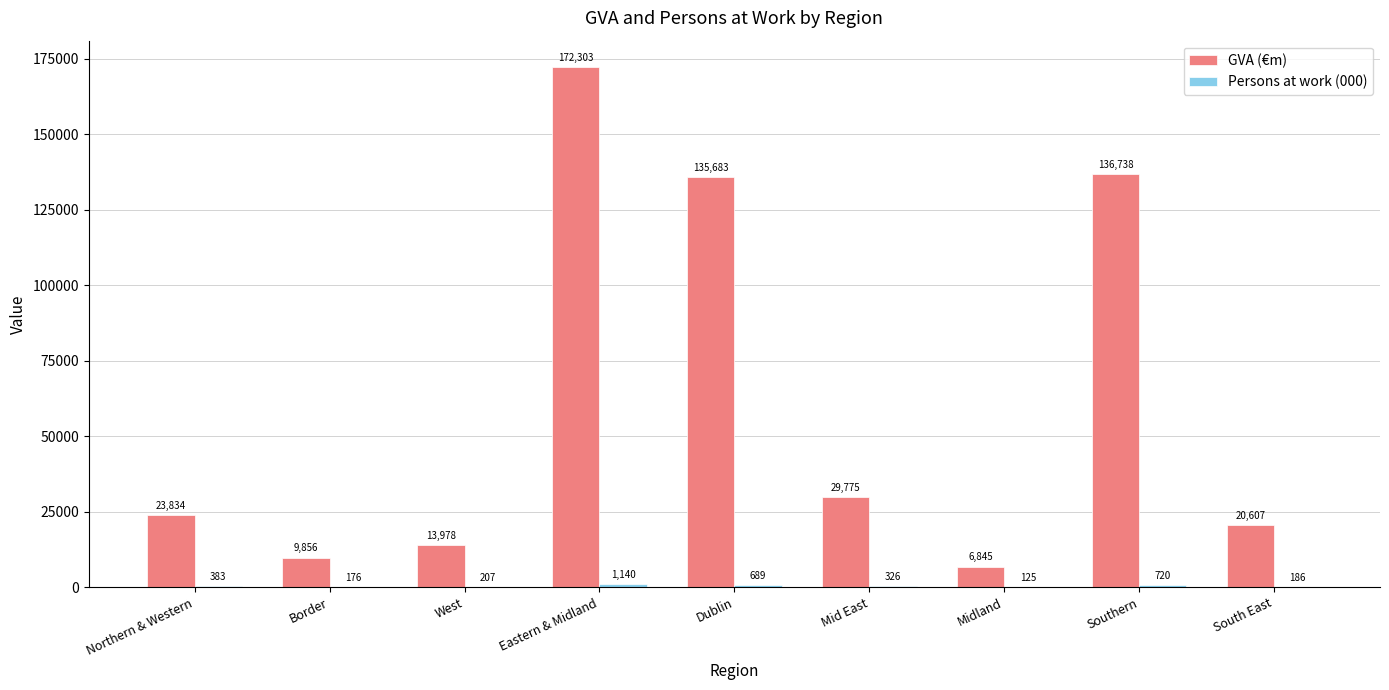

At which category is the sum across all series the highest?

Eastern & Midland